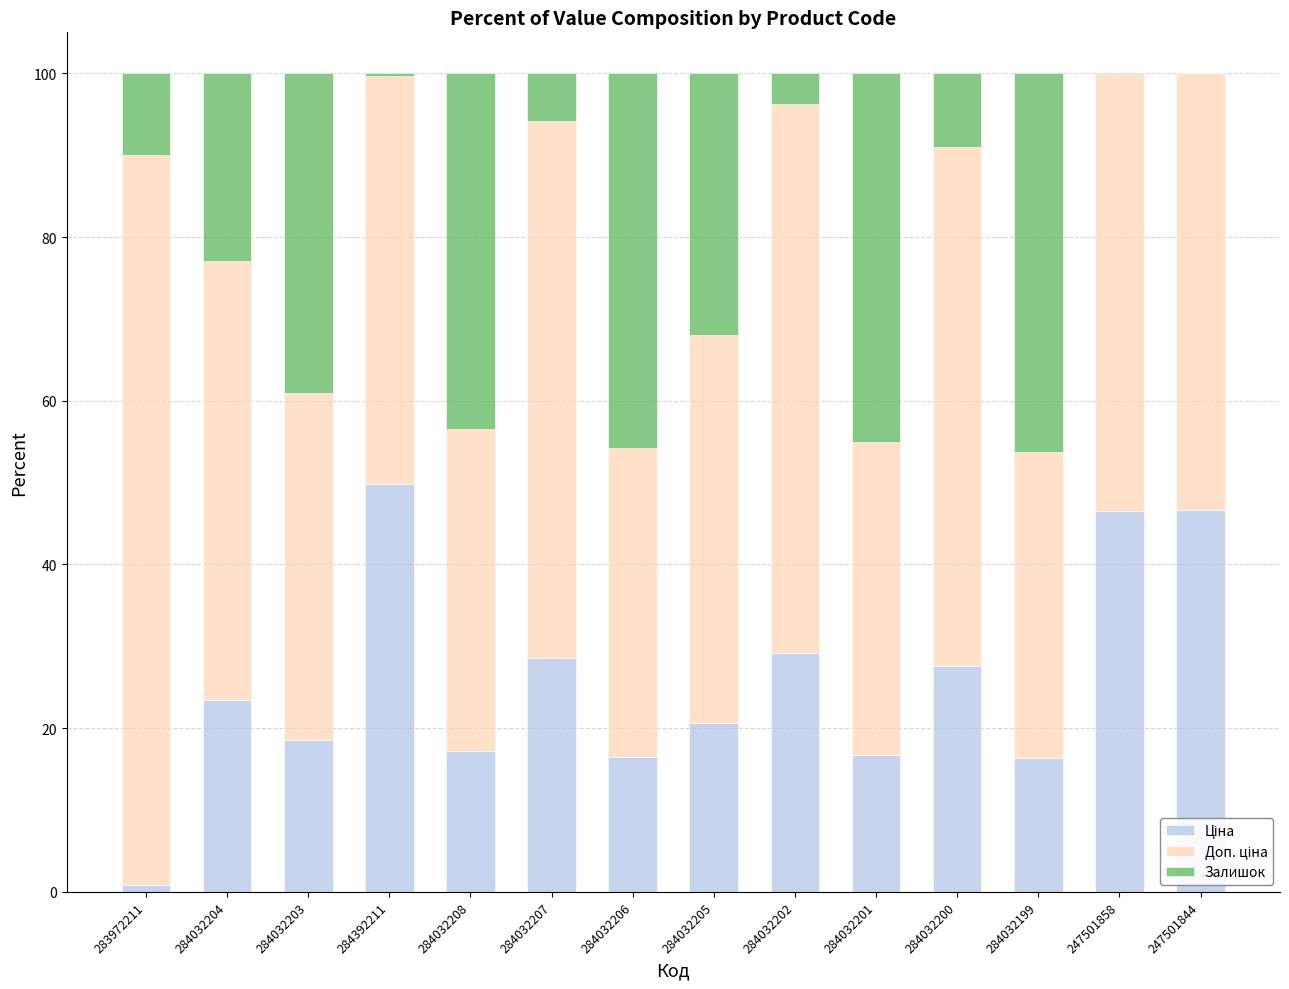

What is the total value across all series at 284032203?

100.0